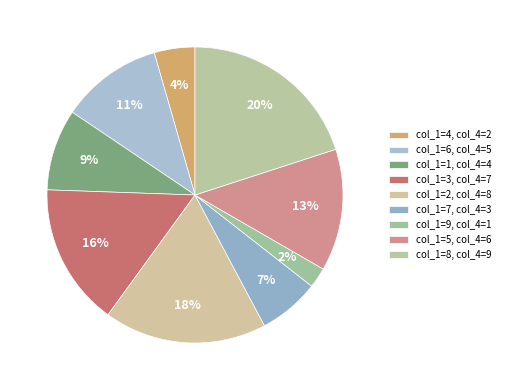

Count the number of slices in the pie.

9